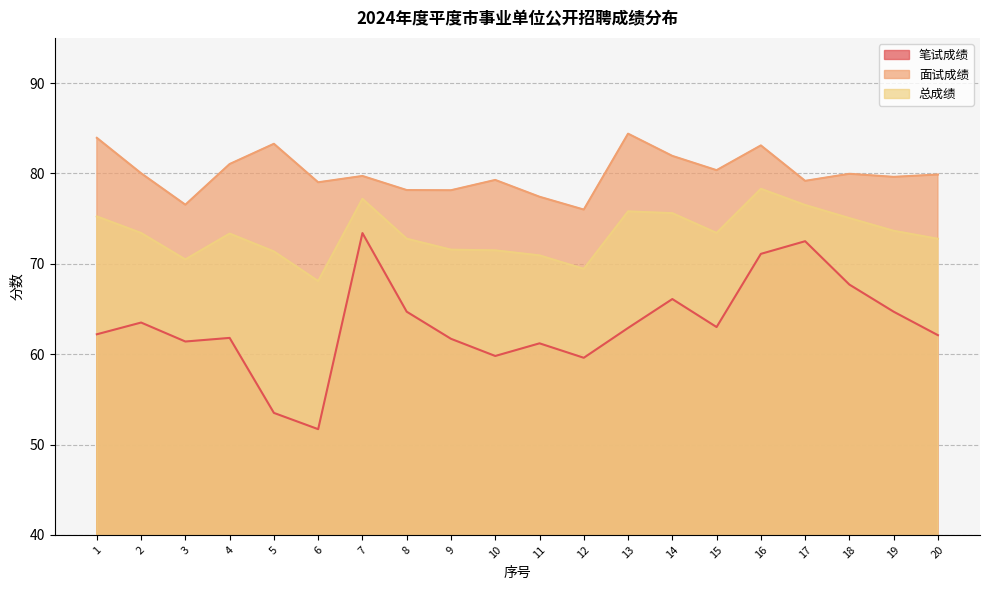

Reading left to right, extract all data points from this chart.

总成绩: 1=75.2	2=73.4	3=70.5	4=73.3	5=71.4	6=68.1	7=77.2	8=72.8	9=71.6	10=71.5	11=70.9	12=69.4	13=75.8	14=75.6	15=73.4	16=78.3	17=76.5	18=75.1	19=73.7	20=72.8
面试成绩: 1=83.9	2=80.0	3=76.5	4=81.0	5=83.3	6=79.0	7=79.7	8=78.2	9=78.1	10=79.3	11=77.4	12=76.0	13=84.4	14=81.9	15=80.4	16=83.1	17=79.2	18=80.0	19=79.6	20=79.9
笔试成绩: 1=62.2	2=63.5	3=61.4	4=61.8	5=53.5	6=51.7	7=73.4	8=64.7	9=61.7	10=59.8	11=61.2	12=59.6	13=62.9	14=66.1	15=63.0	16=71.1	17=72.5	18=67.7	19=64.7	20=62.1